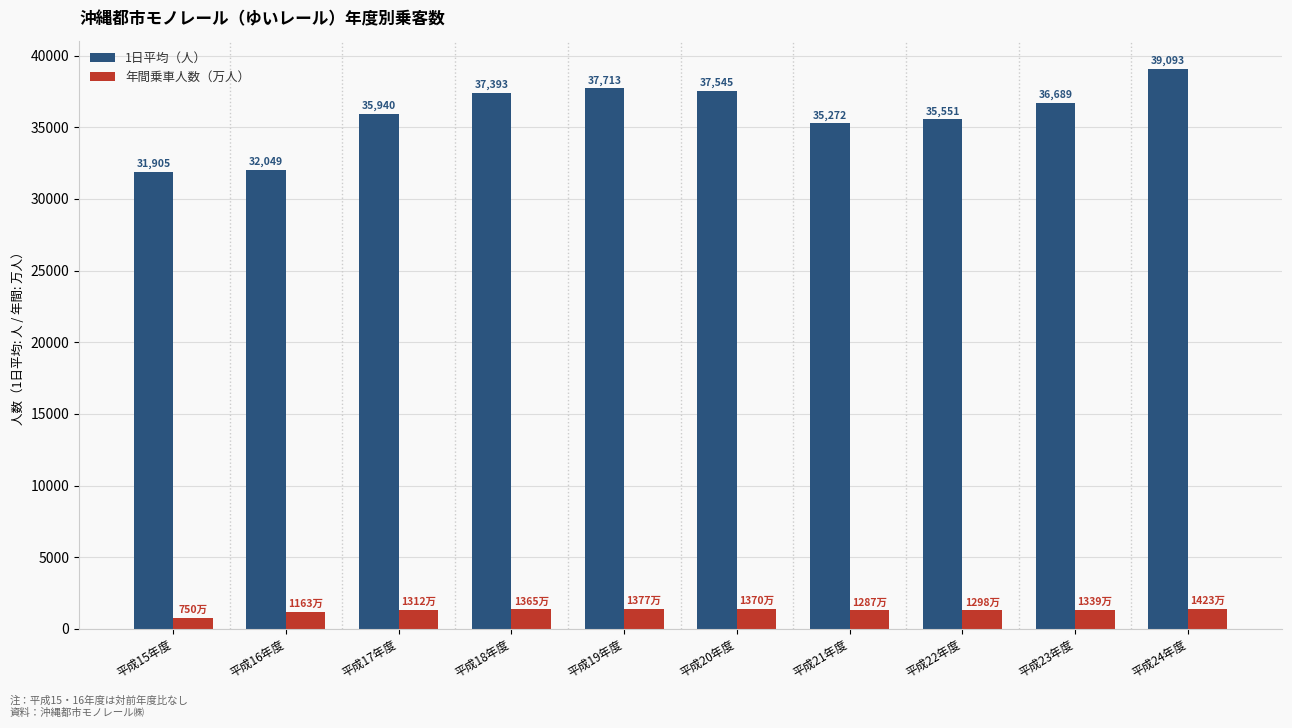

At which label is 年間乗車人数（万人） closest to 1086?

平成16年度